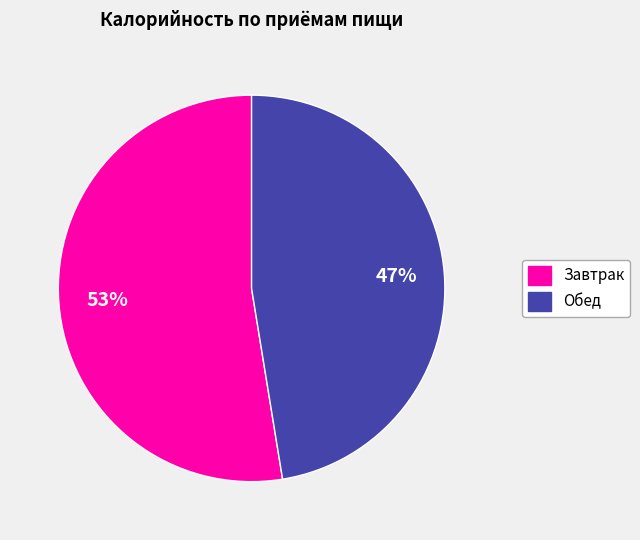

Is there any slice that represents more than half of the pie?

Yes